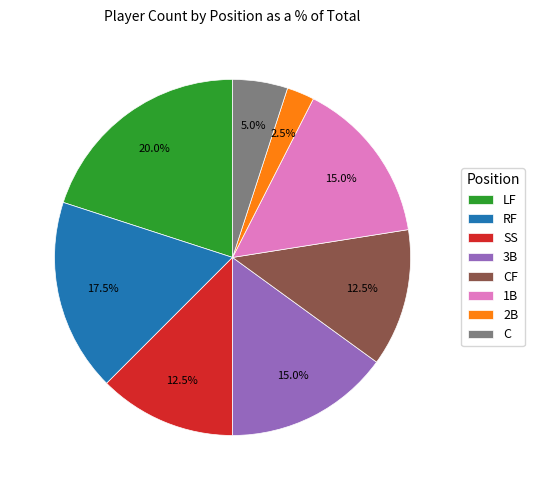

What is the largest slice in the pie chart?

LF